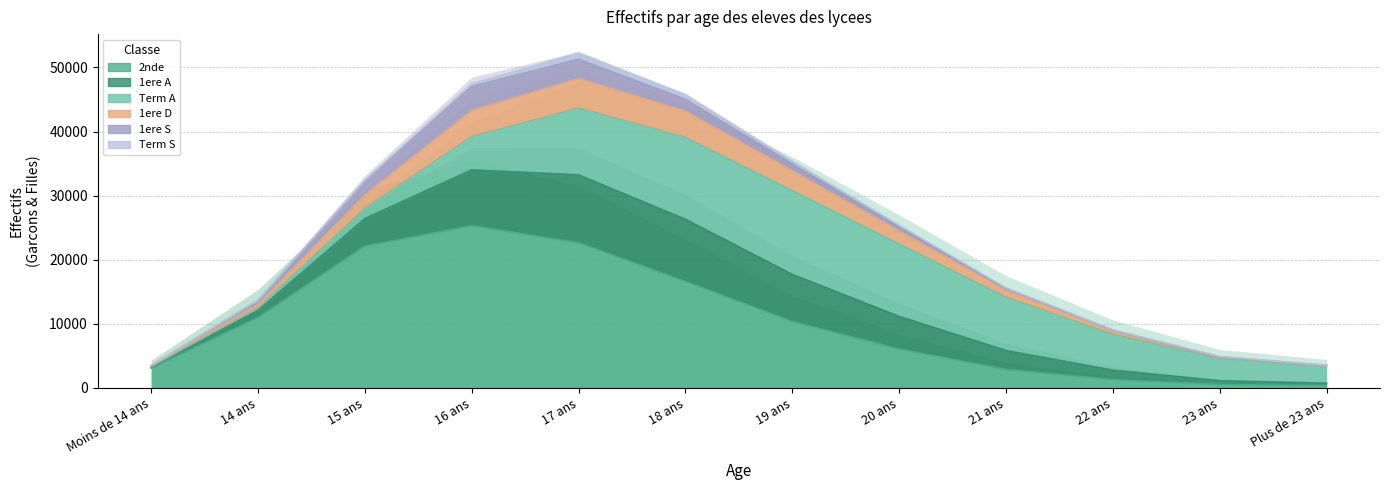

Rank the series by their maximum value, from lowest to highest.

2nde, 1ere A, 1ere D